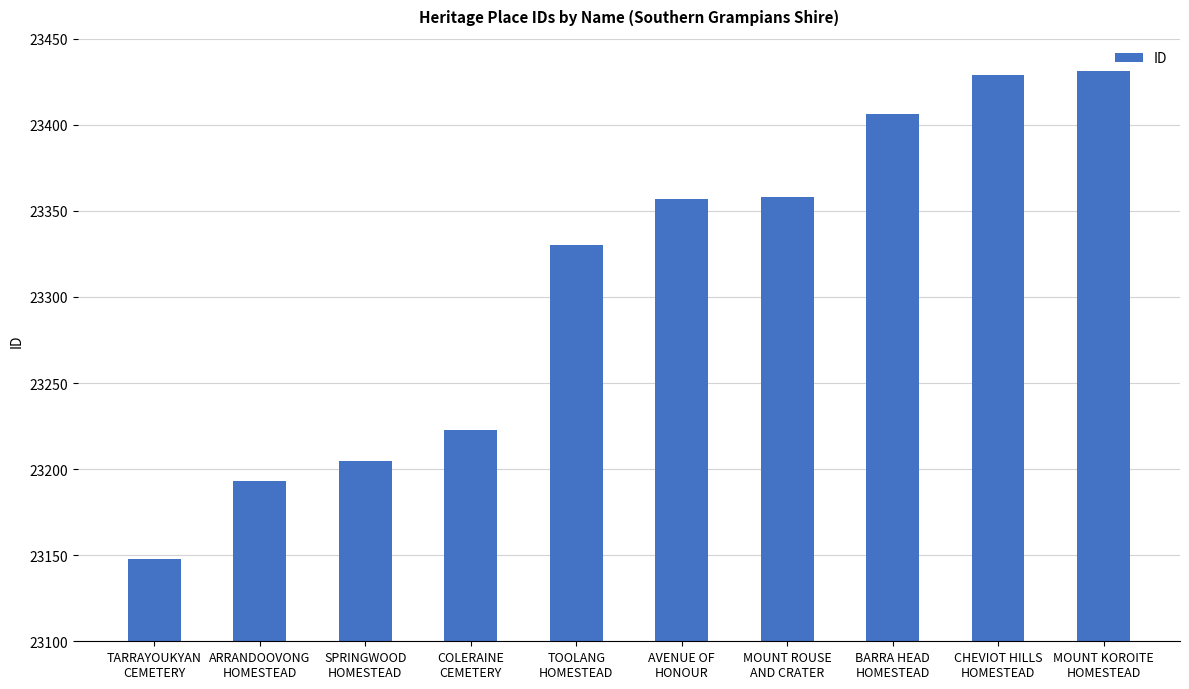

What is the difference between the values at AVENUE OF
HONOUR and MOUNT ROUSE
AND CRATER?

1